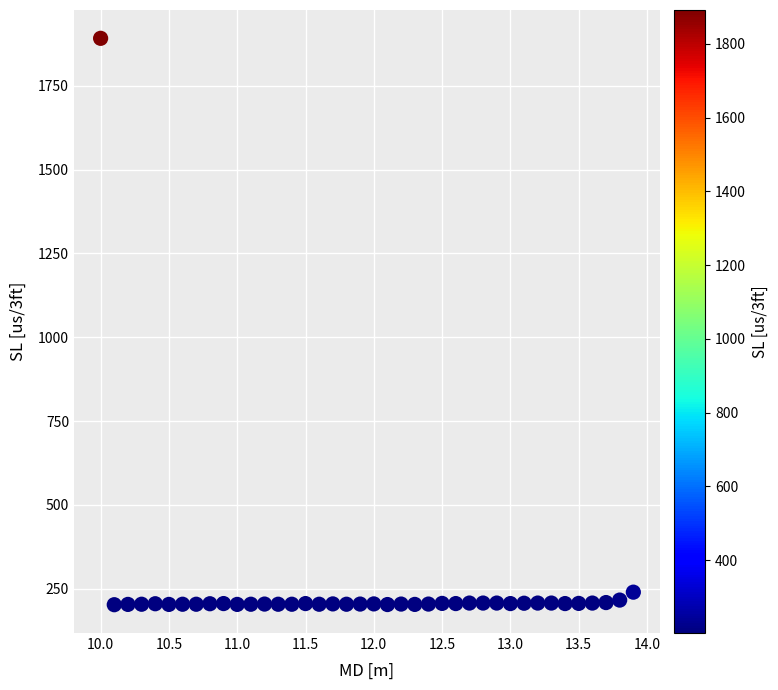

What is the range of Y values (max minus min)?

1689.1